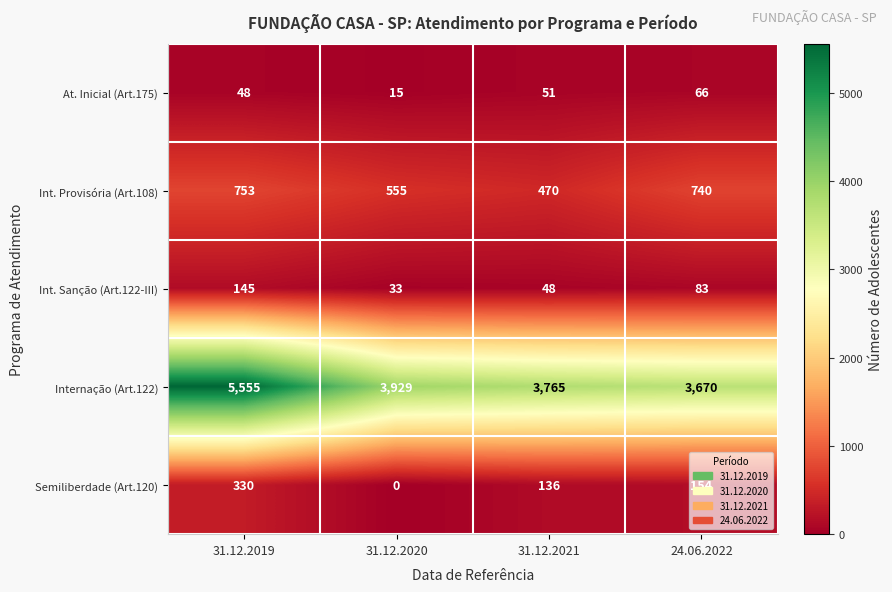

What is the total value across all series at 24.06.2022?

4713